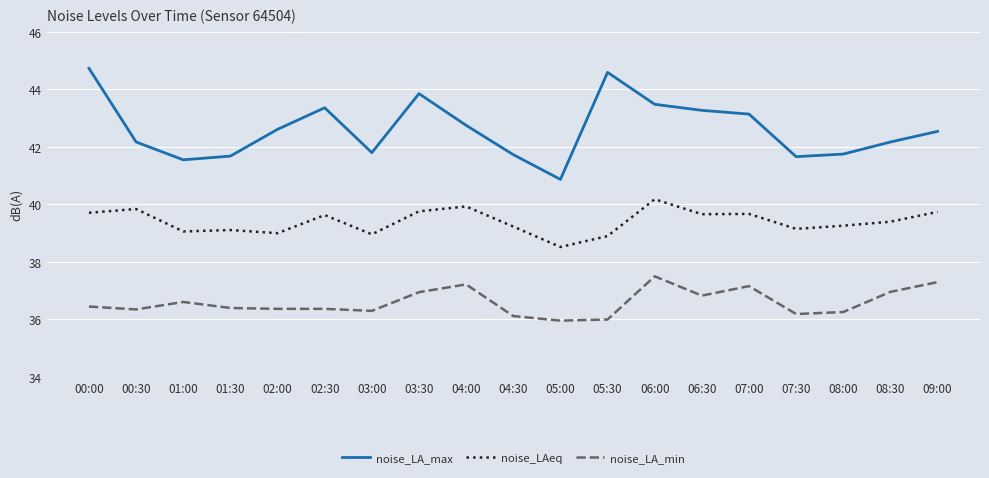

True or false: noise_LAeq and noise_LA_max intersect in this chart.

False